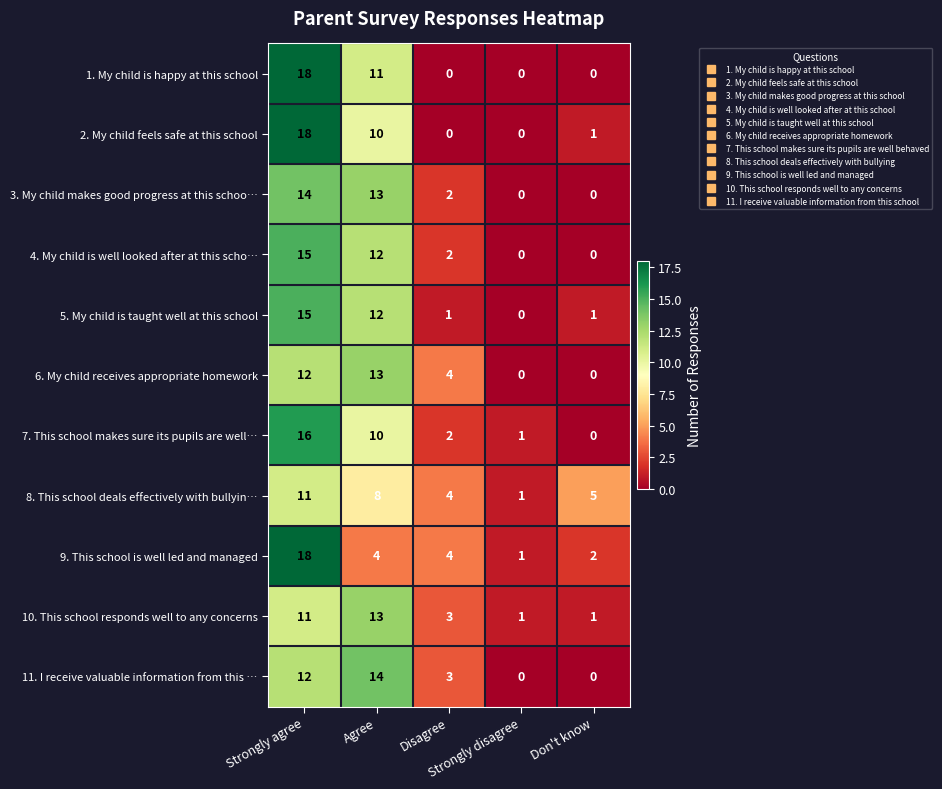

How many values in the 6. My child receives appropriate homework series are below 4?

2